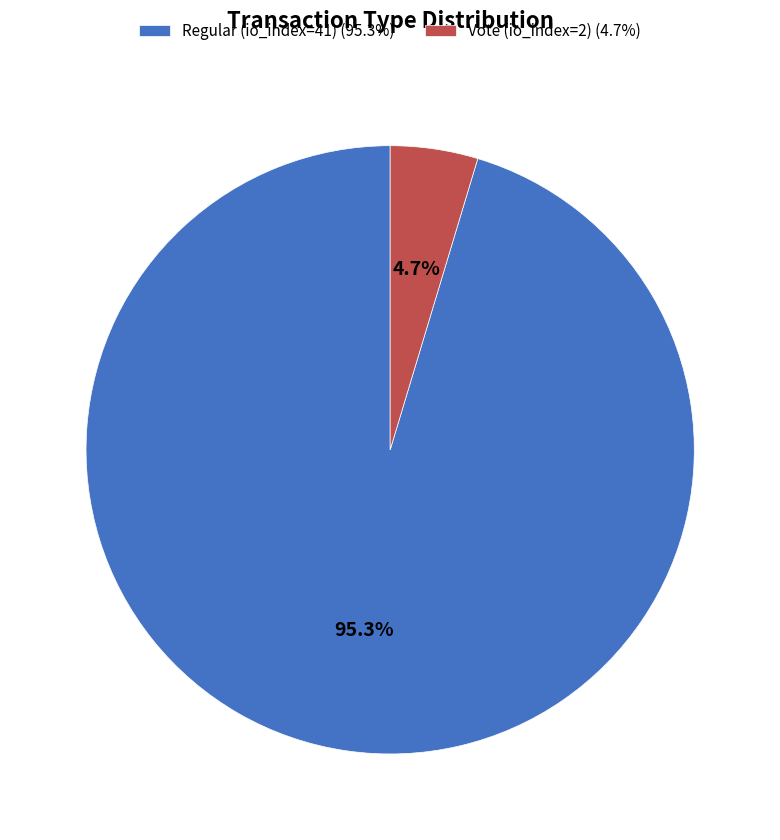

Which has a higher value, Vote (io_index=2) (4.7%) or Regular (io_index=41) (95.3%)?

Regular (io_index=41) (95.3%)